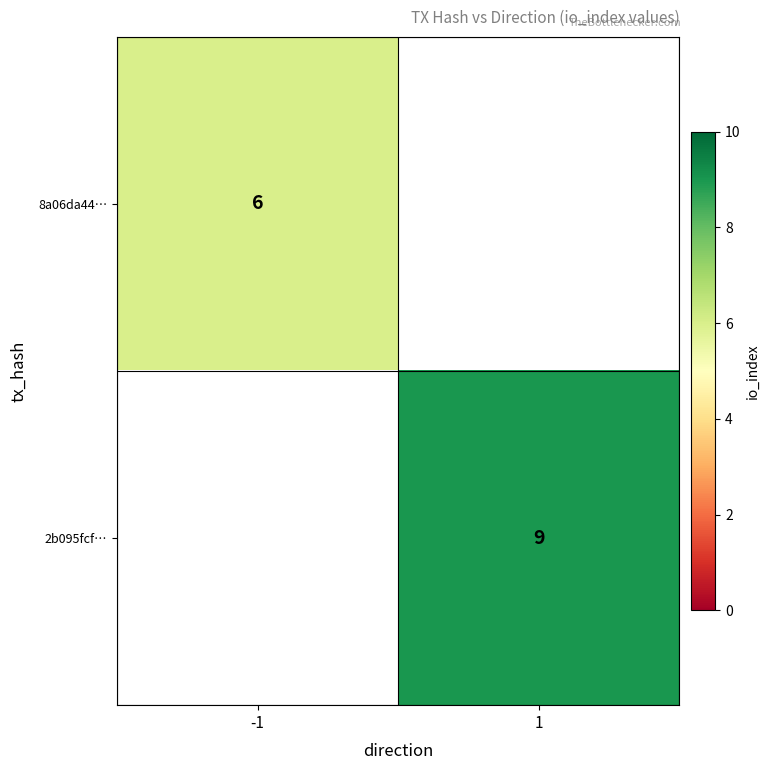

The 2b095fcf… series shows 6 at 1. True or false?

False